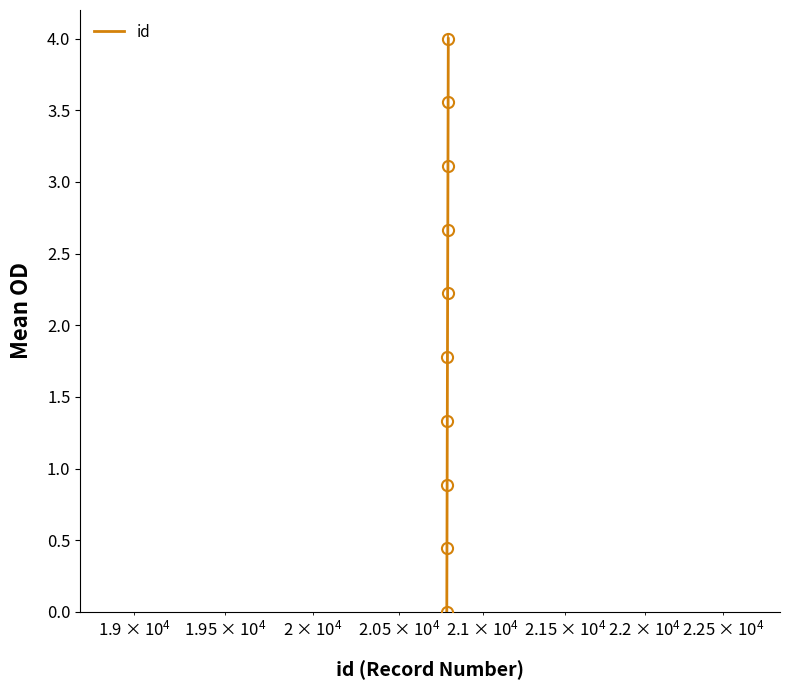

What is the greatest value displayed?

4.0